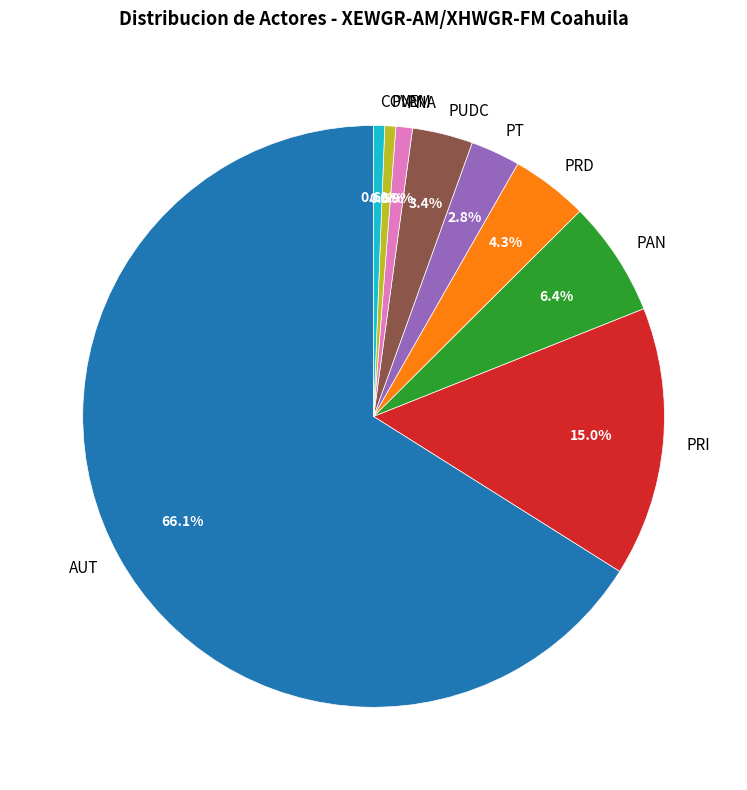

Count the number of slices in the pie.

9